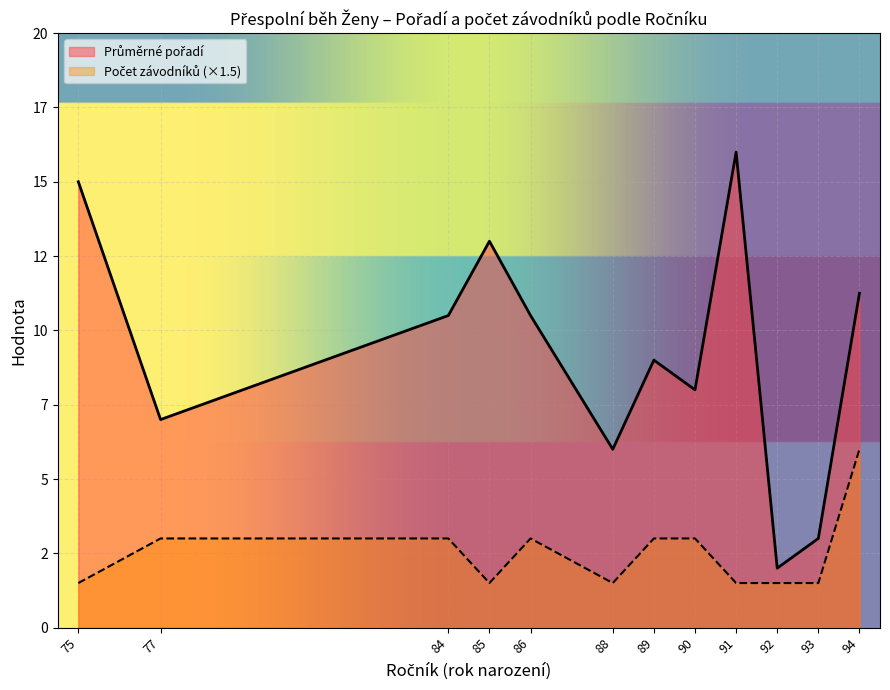

Does the chart display data point markers on the line(s)?

No